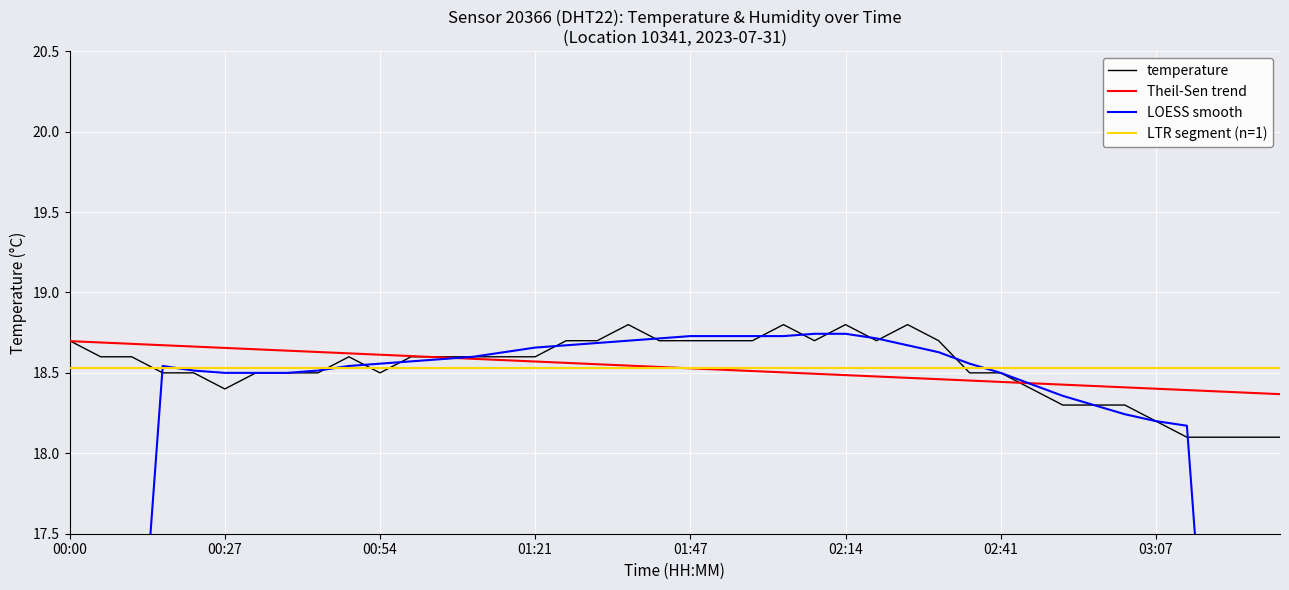

Reading left to right, transcribe all the data shown in this chart.

temperature: 18.7	18.6	18.6	18.5	18.5	18.4	18.5	18.5	18.5	18.6	18.5	18.6	18.6	18.6	18.6	18.6	18.7	18.7	18.8	18.7	18.7	18.7	18.7	18.8	18.7	18.8	18.7	18.8	18.7	18.5	18.5	18.4	18.3	18.3	18.3	18.2	18.1	18.1	18.1	18.1
Theil-Sen trend: 18.7	18.7	18.7	18.7	18.7	18.7	18.6	18.6	18.6	18.6	18.6	18.6	18.6	18.6	18.6	18.6	18.6	18.6	18.5	18.5	18.5	18.5	18.5	18.5	18.5	18.5	18.5	18.5	18.5	18.5	18.4	18.4	18.4	18.4	18.4	18.4	18.4	18.4	18.4	18.4
LOESS smooth: 10.6	13.3	15.9	18.5	18.5	18.5	18.5	18.5	18.5	18.5	18.6	18.6	18.6	18.6	18.6	18.7	18.7	18.7	18.7	18.7	18.7	18.7	18.7	18.7	18.7	18.7	18.7	18.7	18.6	18.6	18.5	18.4	18.4	18.3	18.2	18.2	18.2	15.6	12.9	10.3
LTR segment (n=1): 18.5	18.5	18.5	18.5	18.5	18.5	18.5	18.5	18.5	18.5	18.5	18.5	18.5	18.5	18.5	18.5	18.5	18.5	18.5	18.5	18.5	18.5	18.5	18.5	18.5	18.5	18.5	18.5	18.5	18.5	18.5	18.5	18.5	18.5	18.5	18.5	18.5	18.5	18.5	18.5